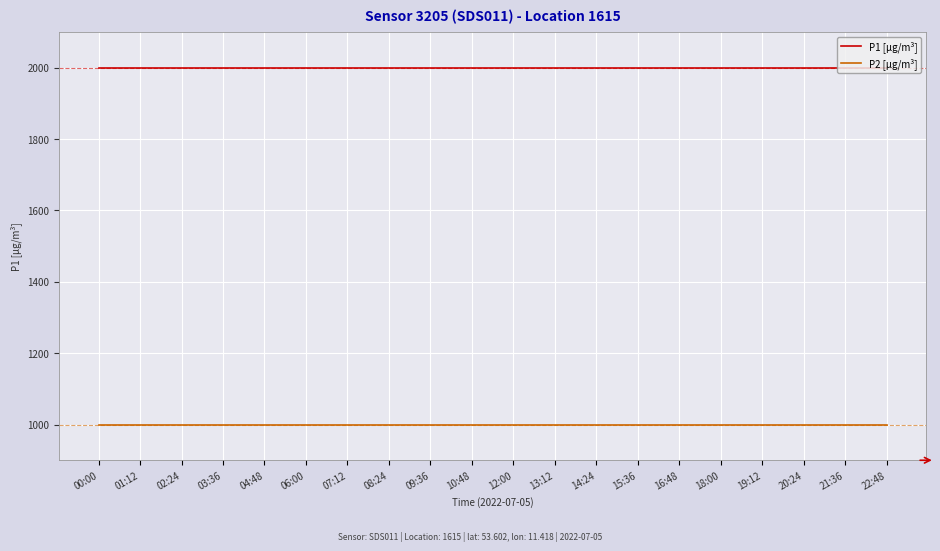

What is the minimum value for P1 [µg/m³]?

1999.9